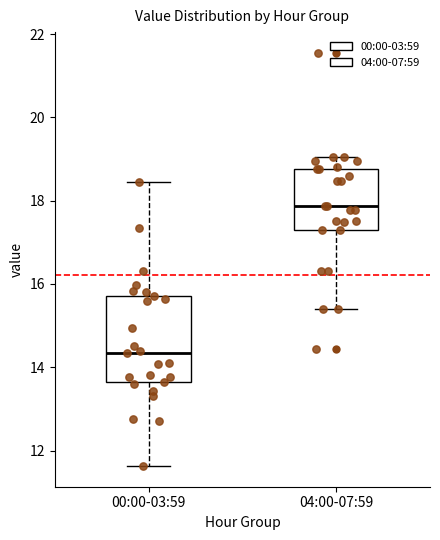

Where is the upper edge of the box for 00:00-03:59 on the y-axis? The values are not printed on the chart, so give them approximately, as read against the axis.

15.8